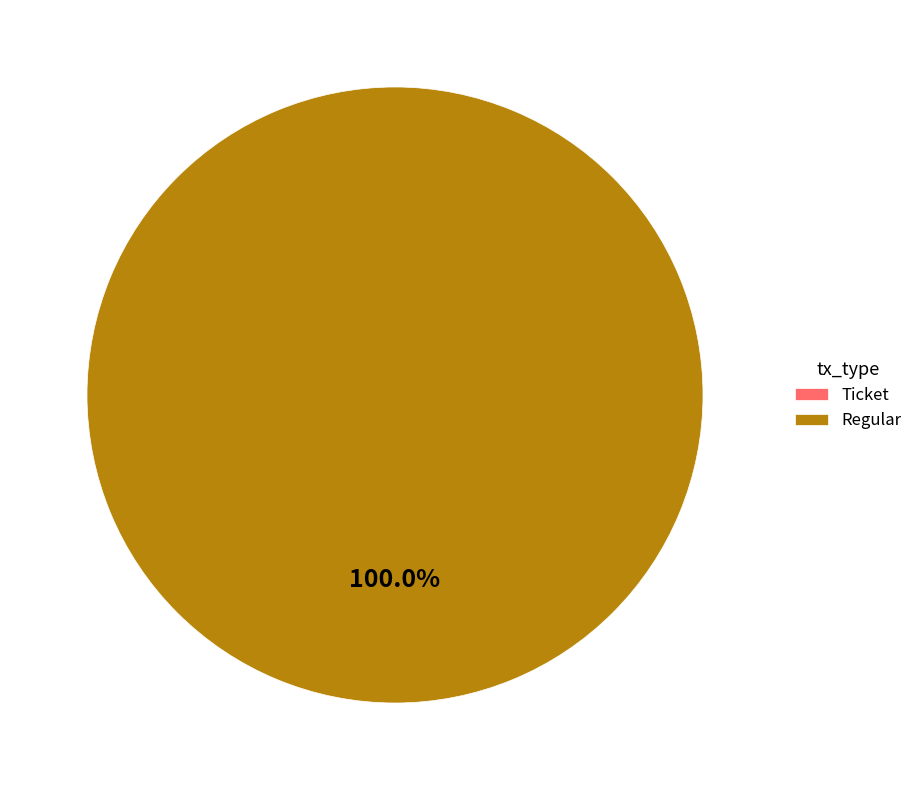

Count the number of slices in the pie.

2